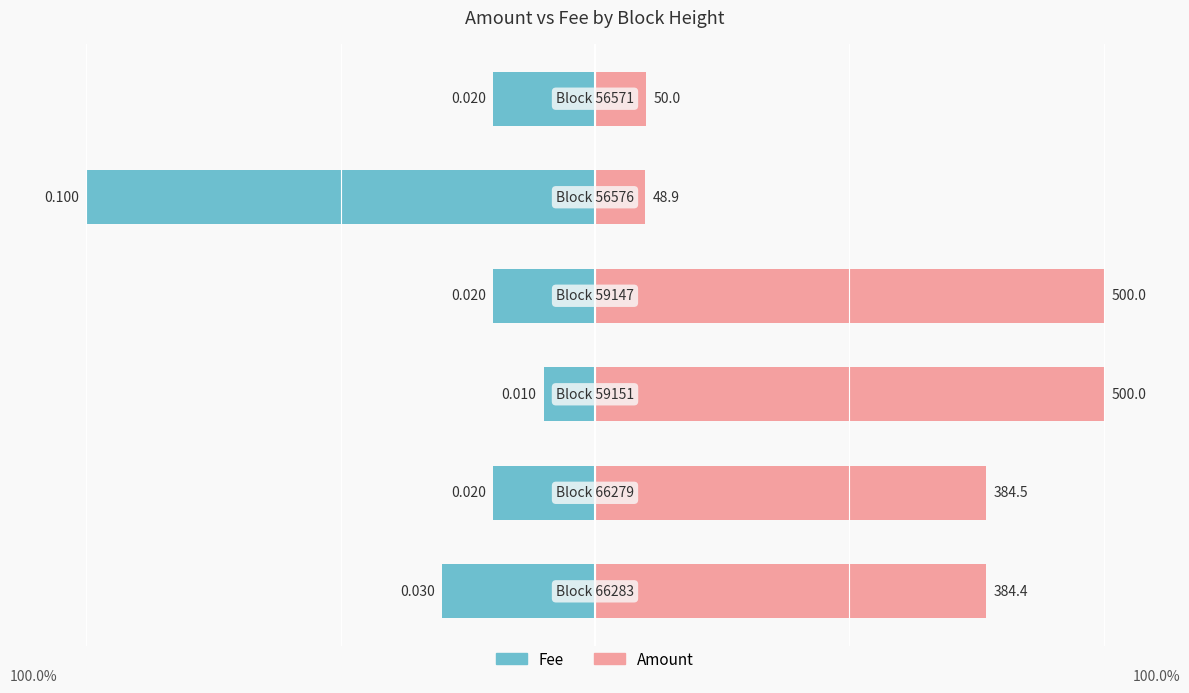

How many bars are there in total?

12